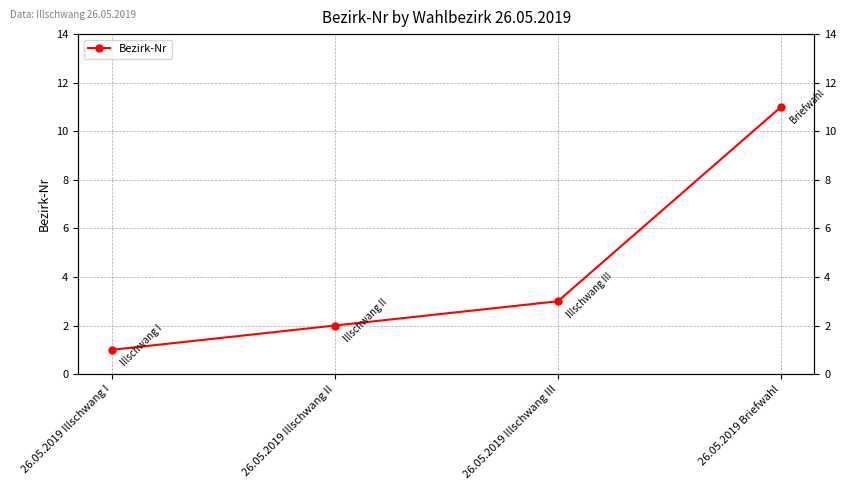

What is the difference between the second highest and minimum values?

2